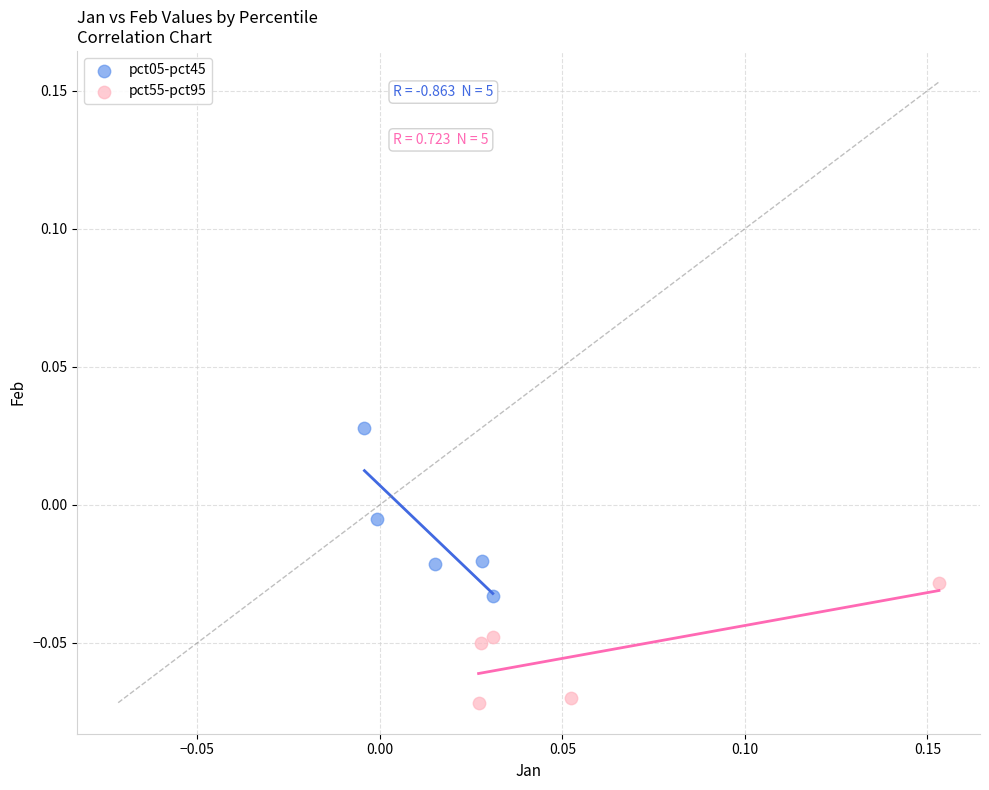

Which series reaches the minimum Y coordinate?

pct55-pct95